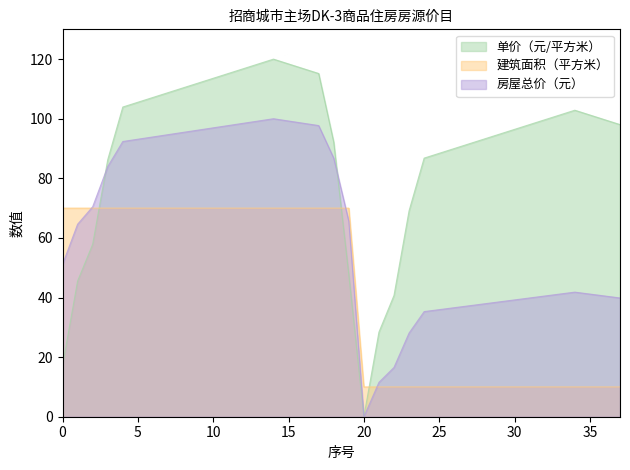

The value of 房屋总价（元） at 12 is 98.5. True or false?

True